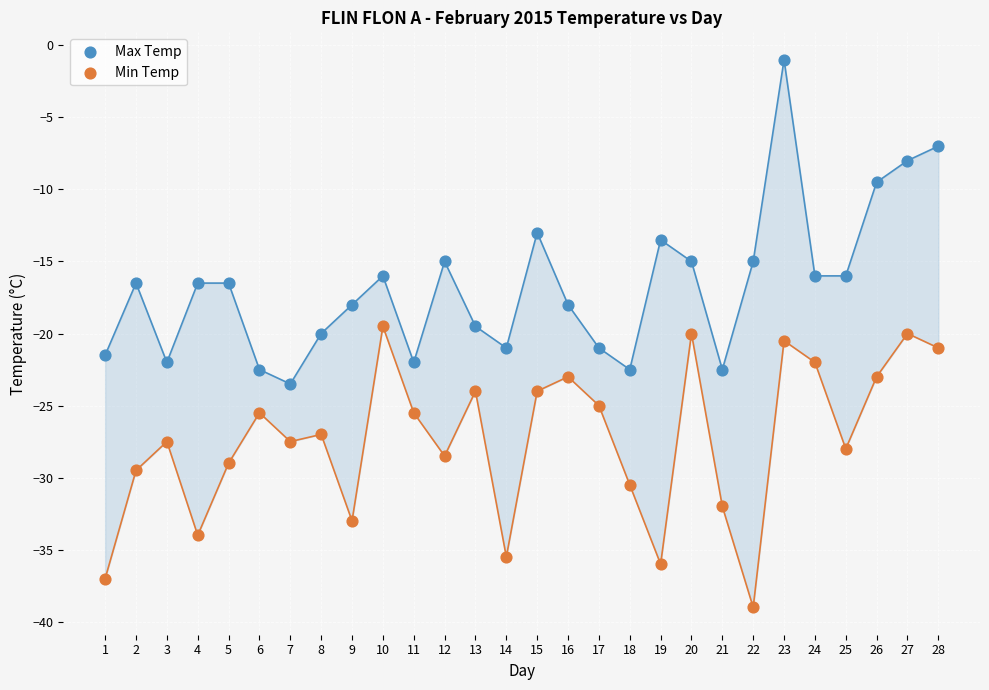

Which series contains the lowest Y value?

Min Temp